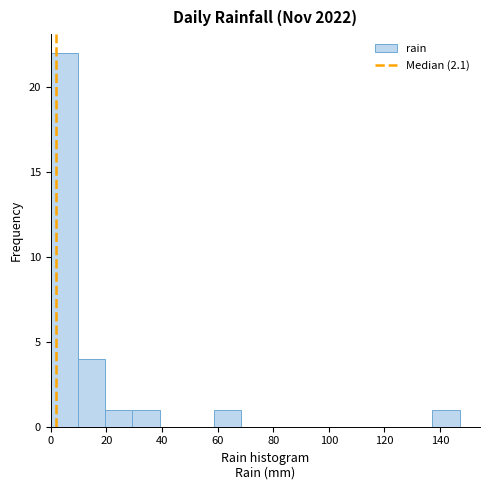

What is the height of the bar covering 19.6 to 29.4 on the x-axis? Neither the bar edges nor the heights are printed on the chart, so give them approximately, as read against the axes.

1